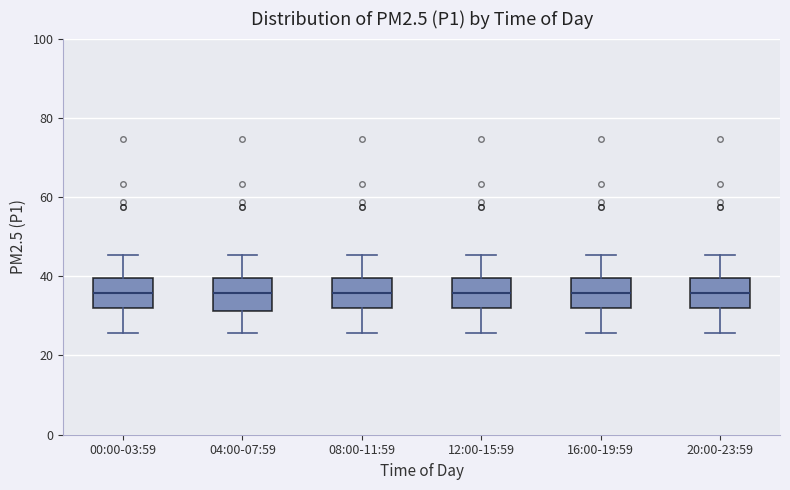

Where is the lower edge of the box for 08:00-11:59 on the y-axis? The values are not printed on the chart, so give them approximately, as read against the axis.

32